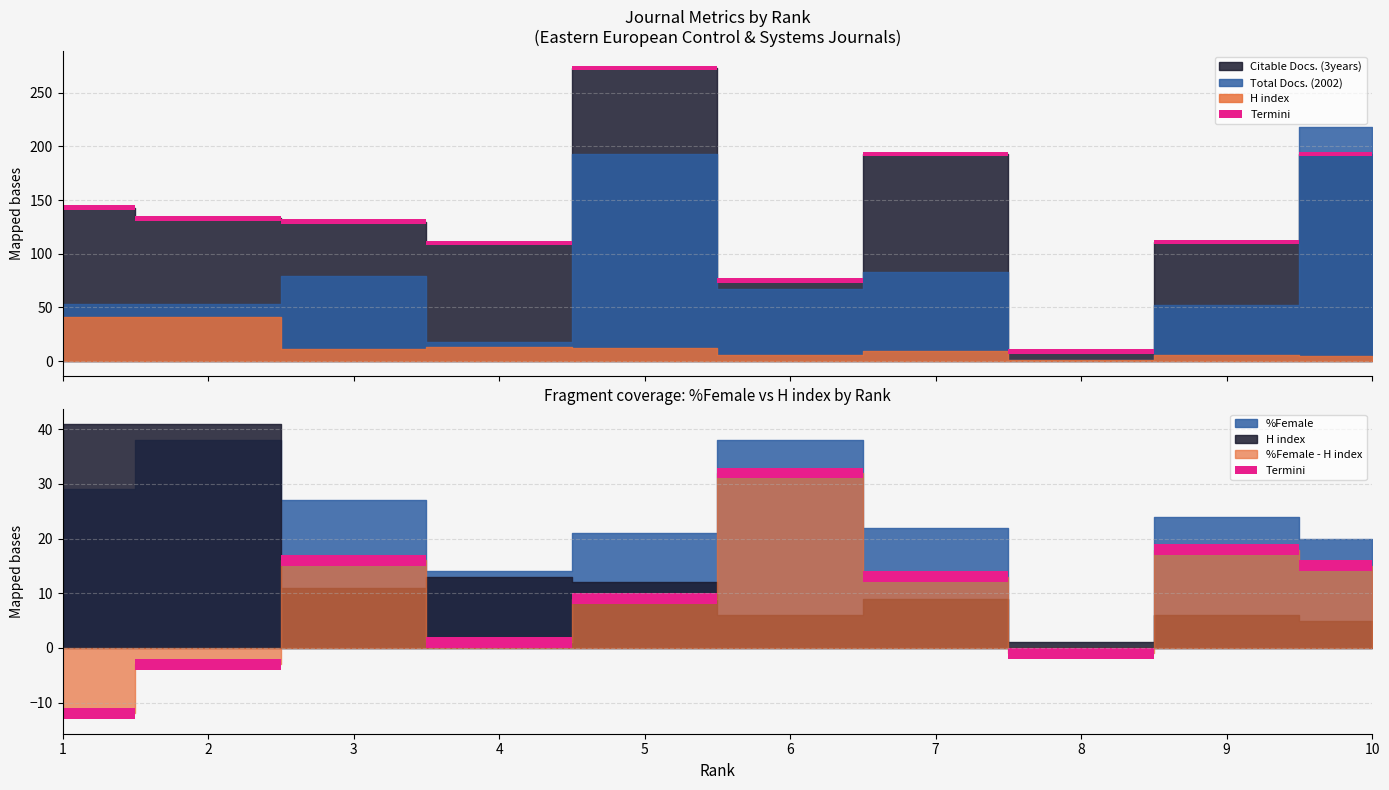

Which series has the largest range (max minus min)?

Citable Docs. (3years)